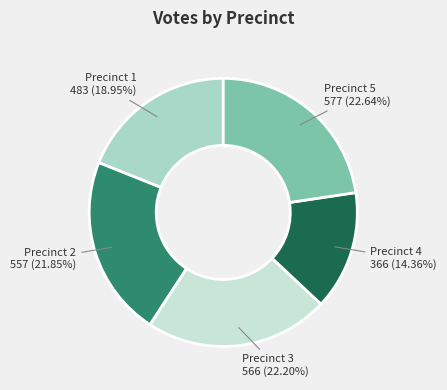

To the nearest percent, what is the difference between the largest and smallest slice percentages?

8%